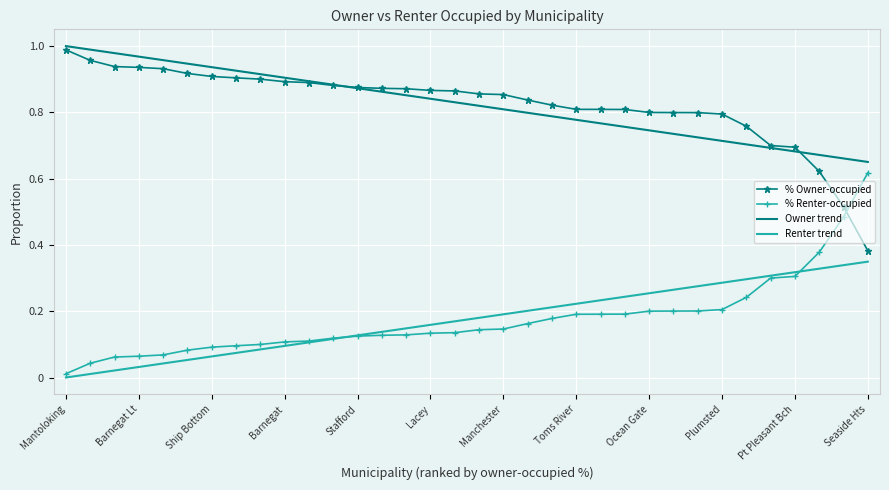

True or false: Owner trend and % Renter-occupied cross at least once.

False